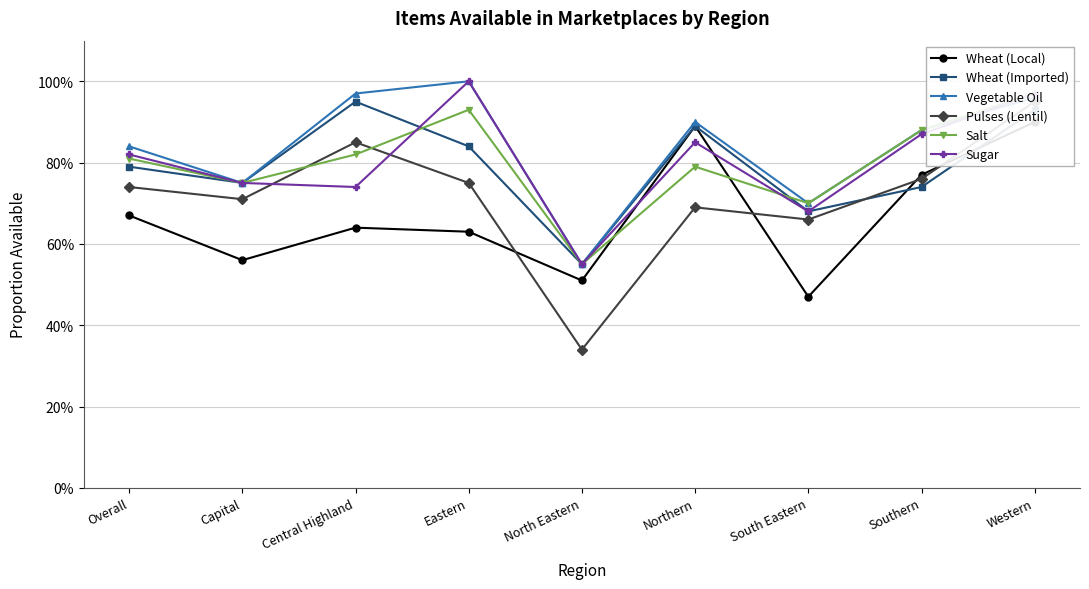

Read the Pulses (Lentil) value at Capital.

0.7